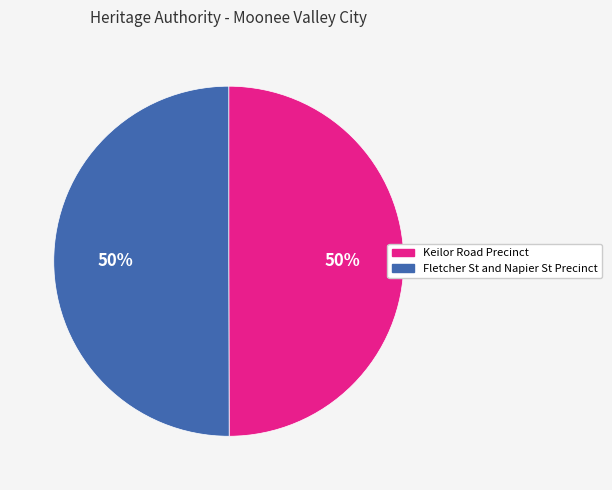

The Fletcher St and Napier St Precinct slice represents 50% of the pie. True or false?

True